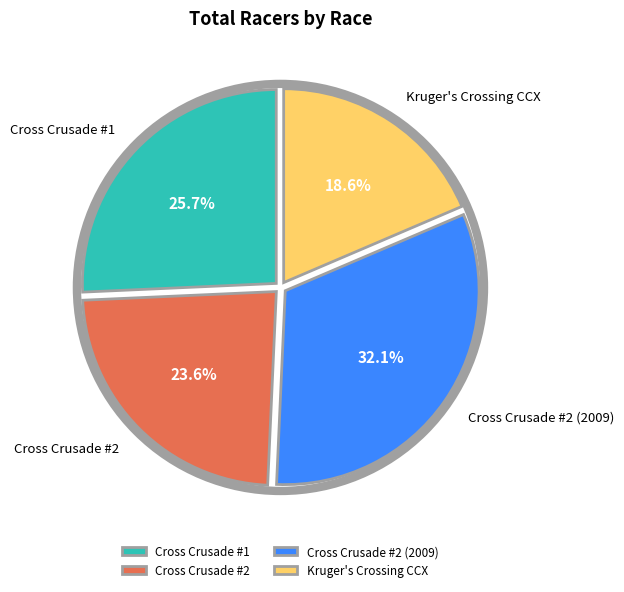

How much of the chart is everything except Kruger's Crossing CCX?

81.4%